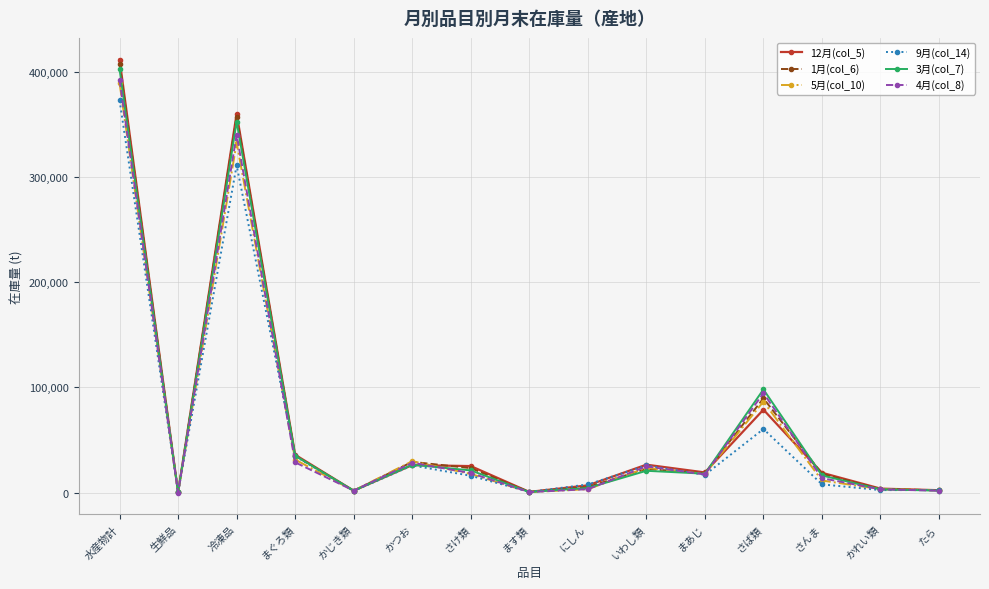

What is the spread (max minus min) of values at さんま?

11030.0